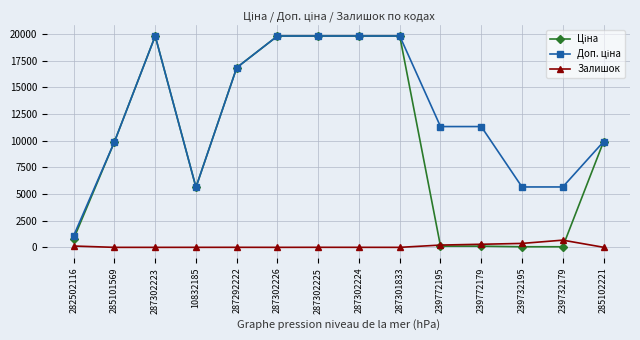

What is the label of the 14th point from the left?

285102221